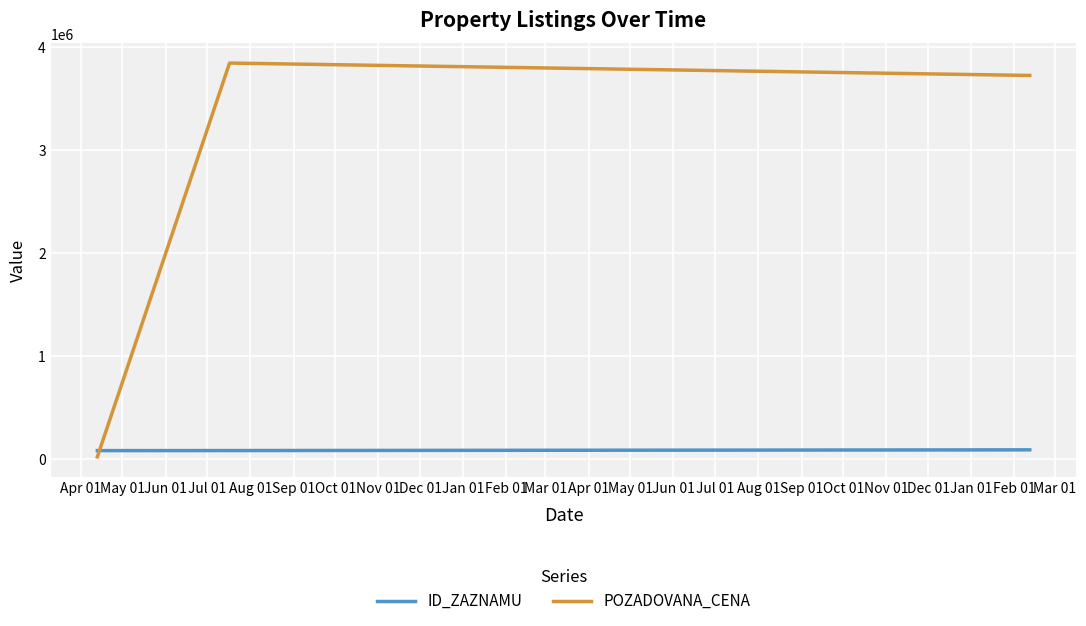

What is the average value of the ID_ZAZNAMU series?

87126